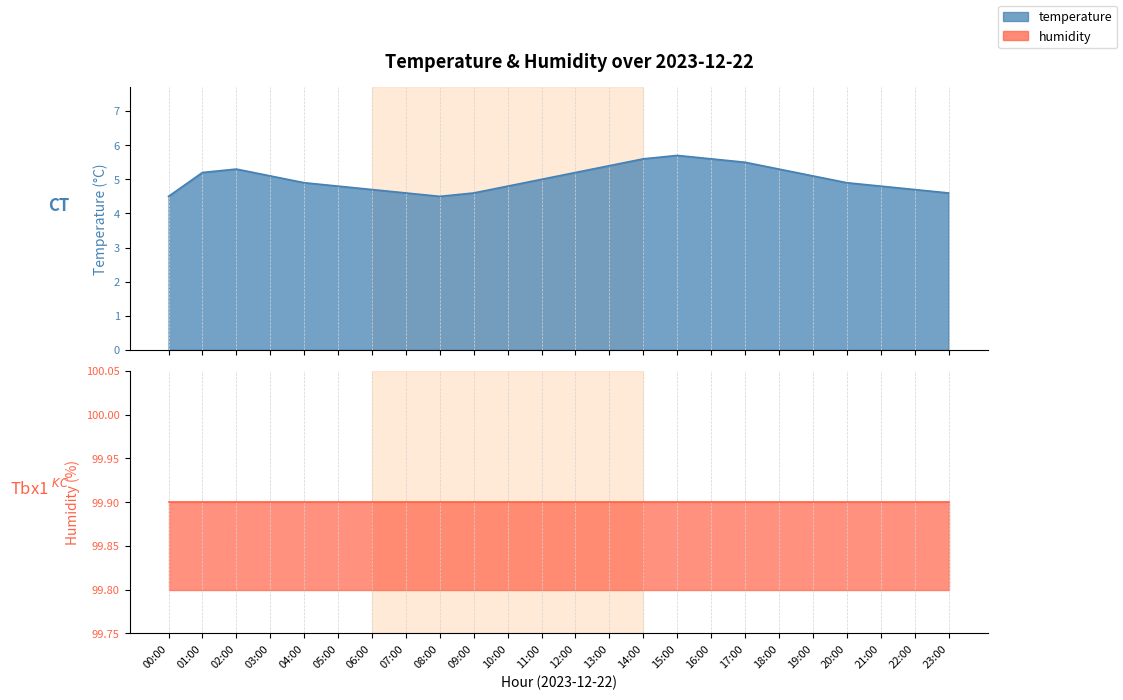

Which has a higher value, 23:00 or 09:00?

23:00